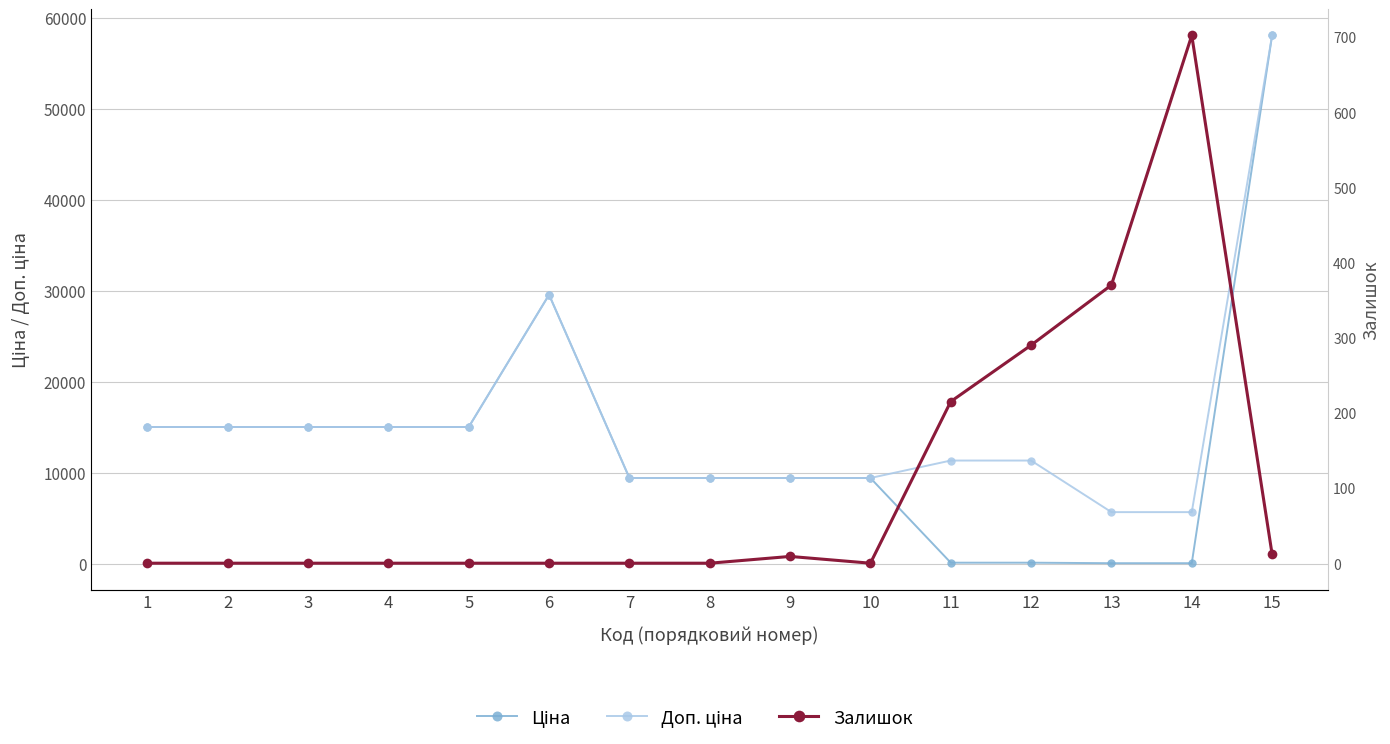

What is the difference between the Ціна values at 15 and 6?

28488.1